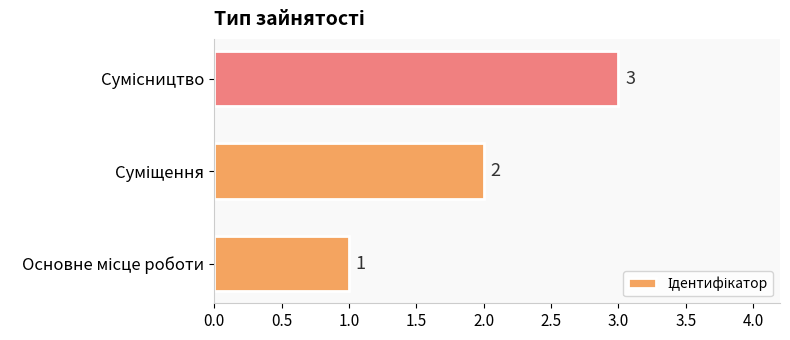

What is the sum of all values?

6